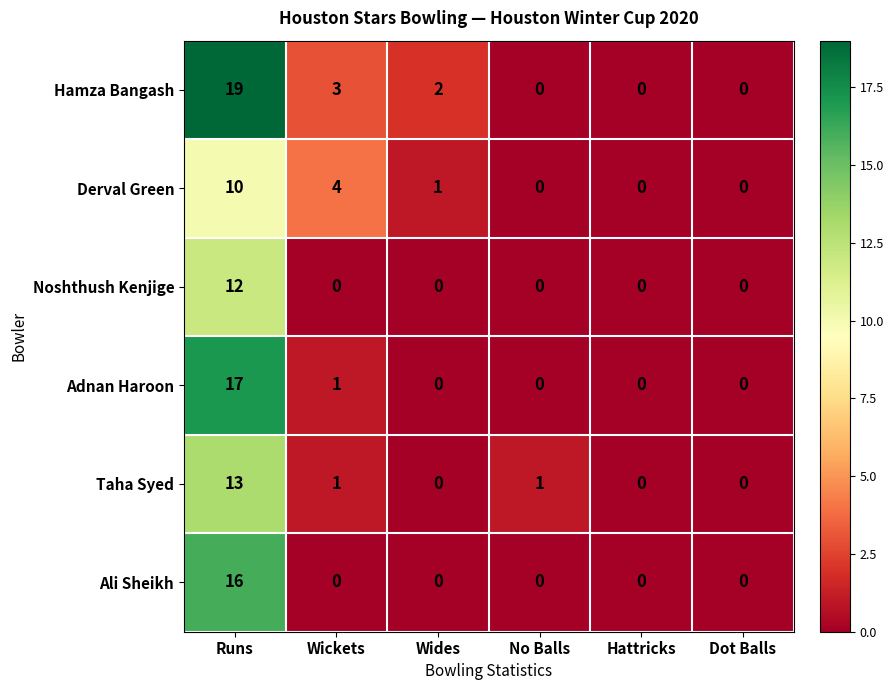

Which label corresponds to the largest value in the chart?

Runs